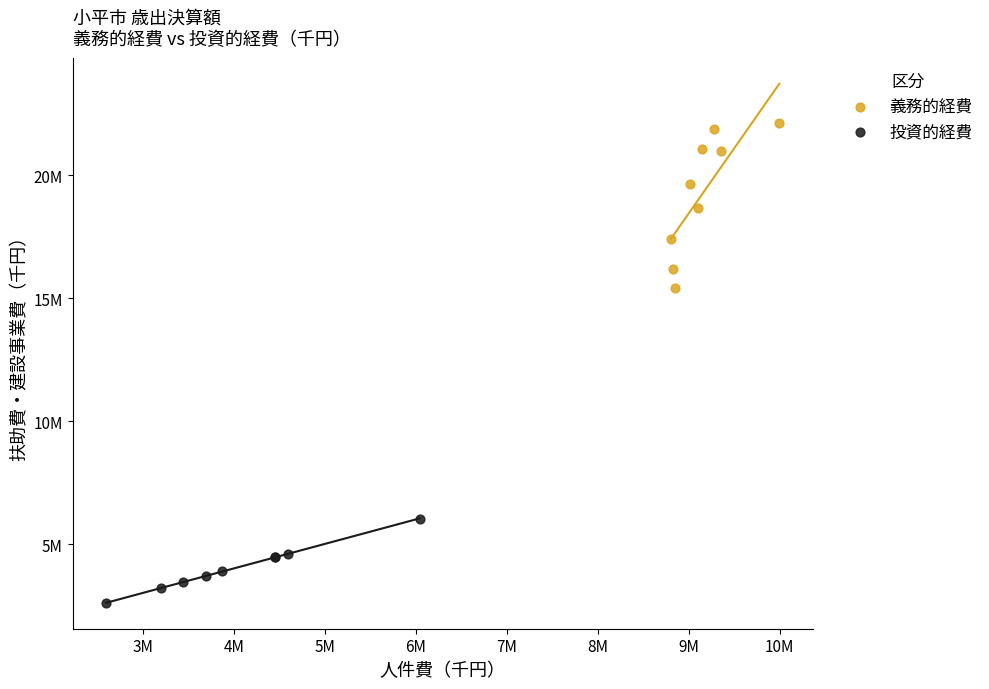

Which series has the largest Y range (max minus min)?

義務的経費